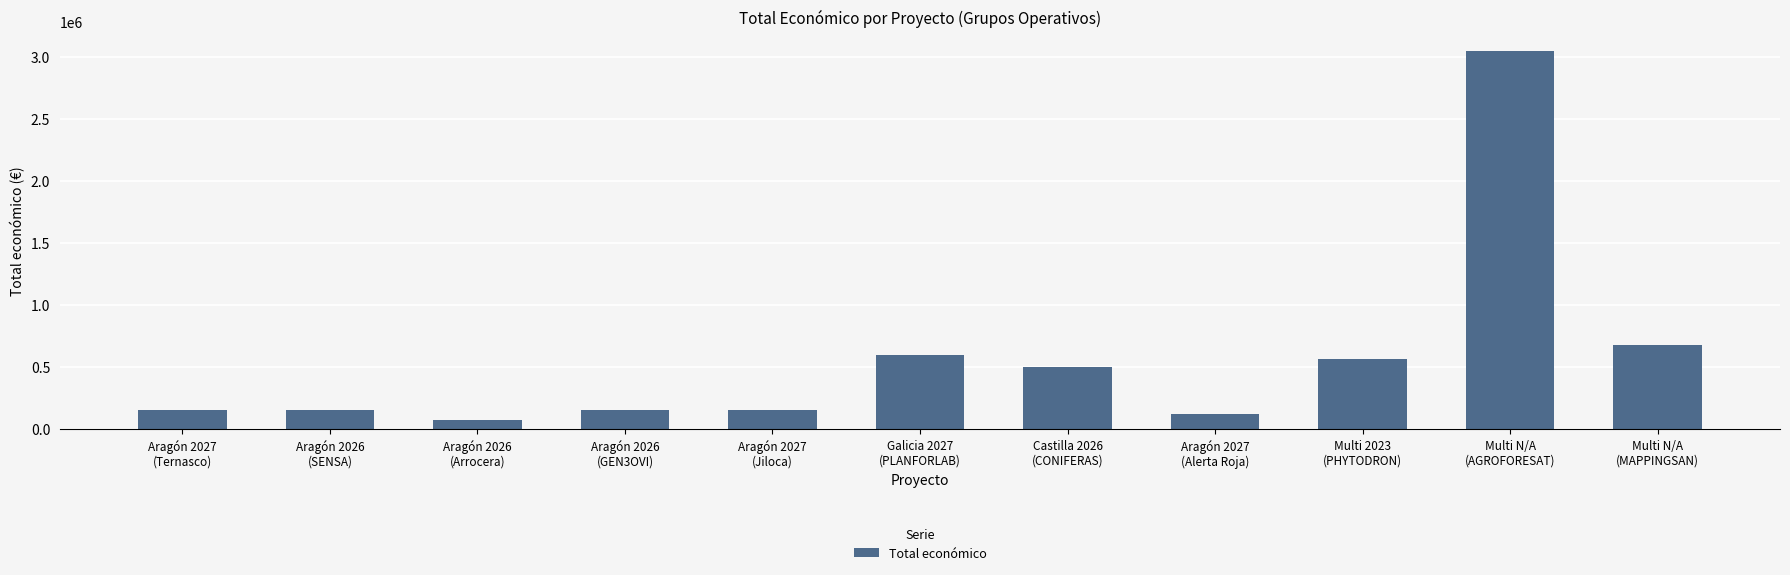

Does the chart contain any negative values?

No